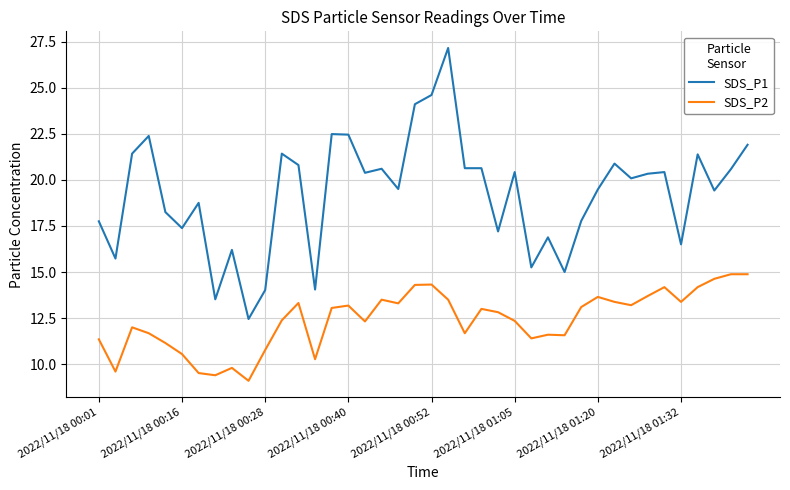

Which series has the widest spread of values?

SDS_P1